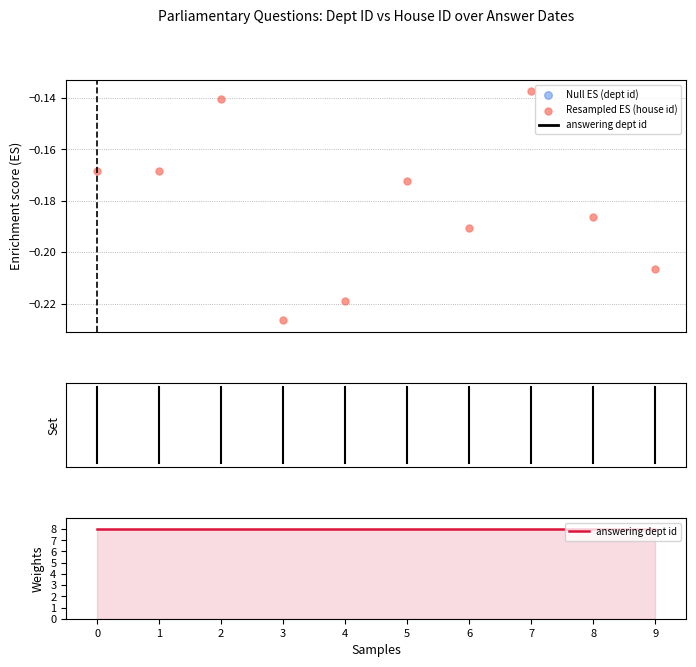

Which series has the widest spread of Y values?

Resampled ES (house id)